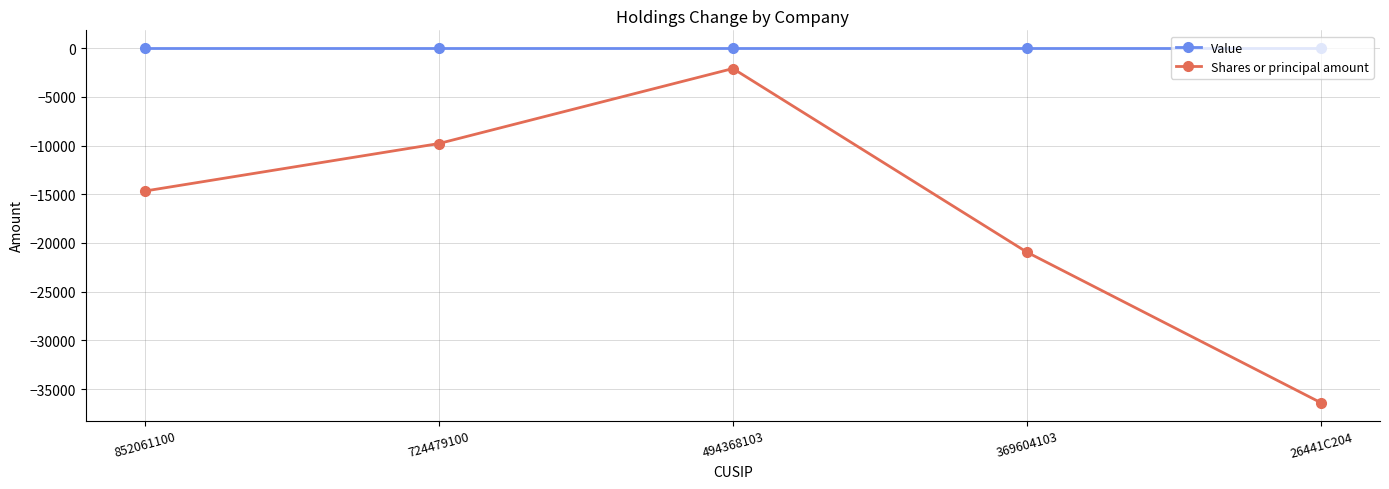

What is the label of the 5th point from the left?

26441C204